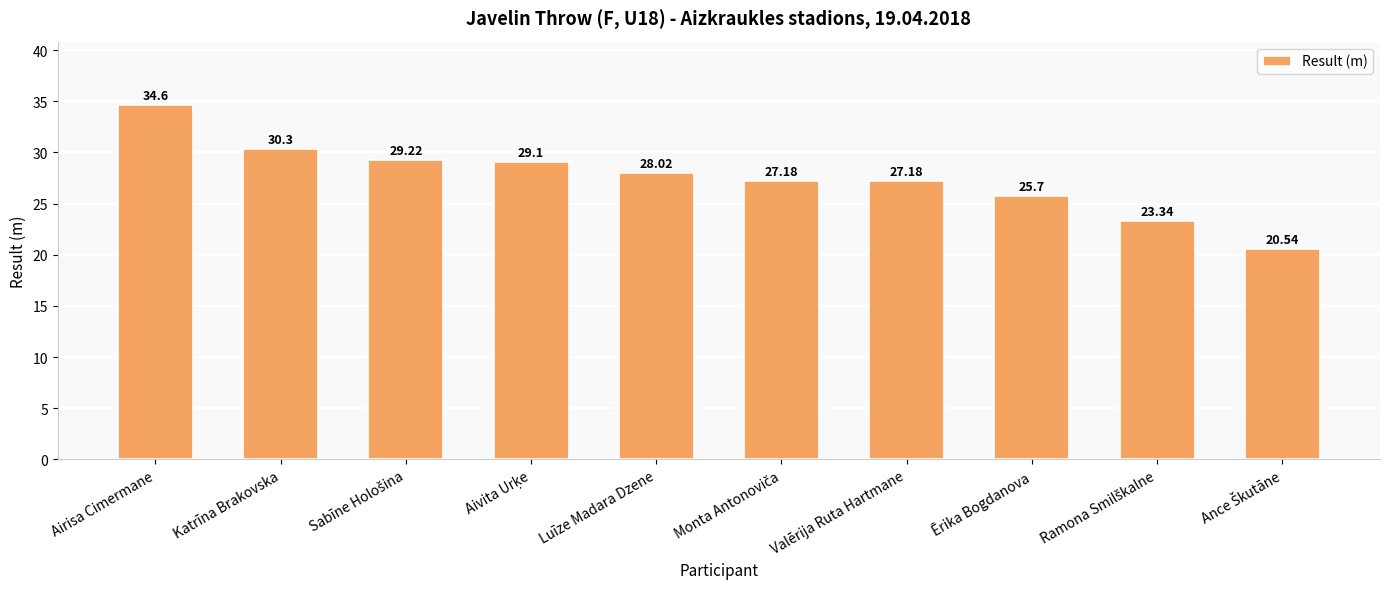

At which label does the data first exceed 28?

Airisa Cimermane